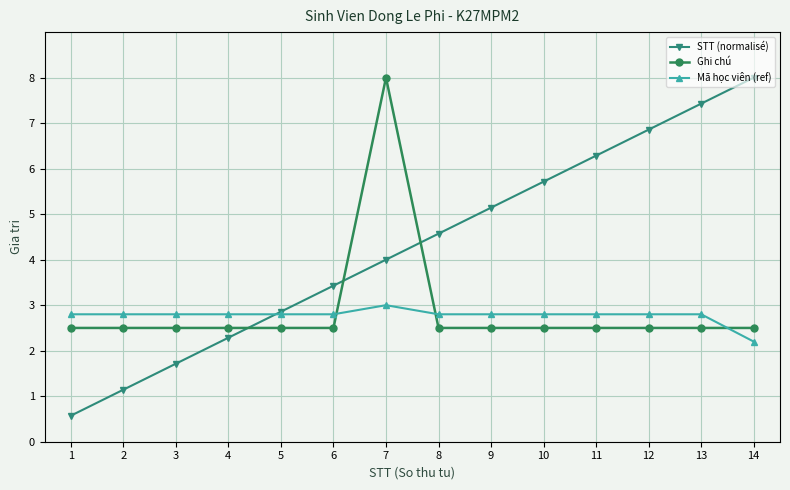

The value of Mã học viên (ref) at 4 is 2.8. True or false?

True